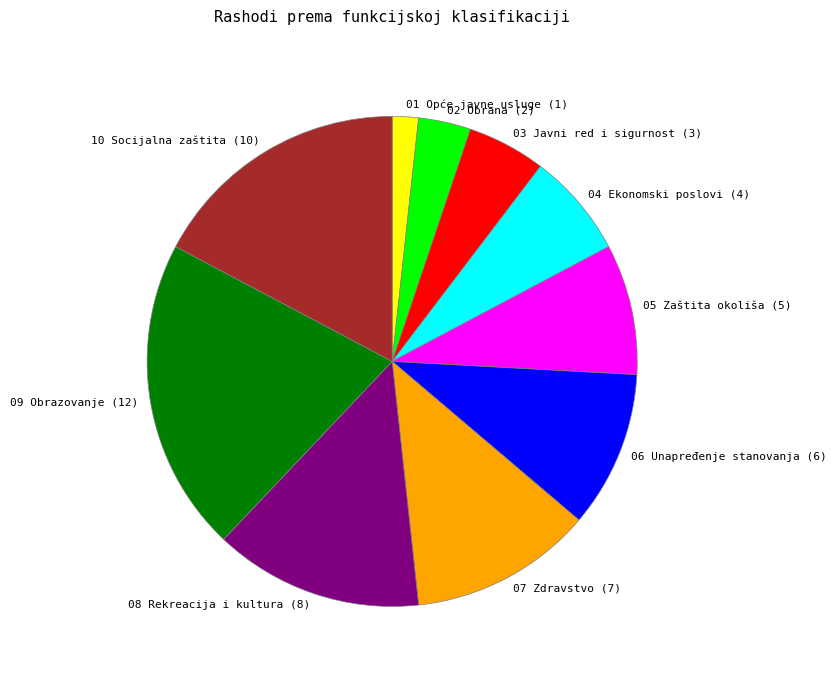

What is the largest slice in the pie chart?

09 Obrazovanje (12)